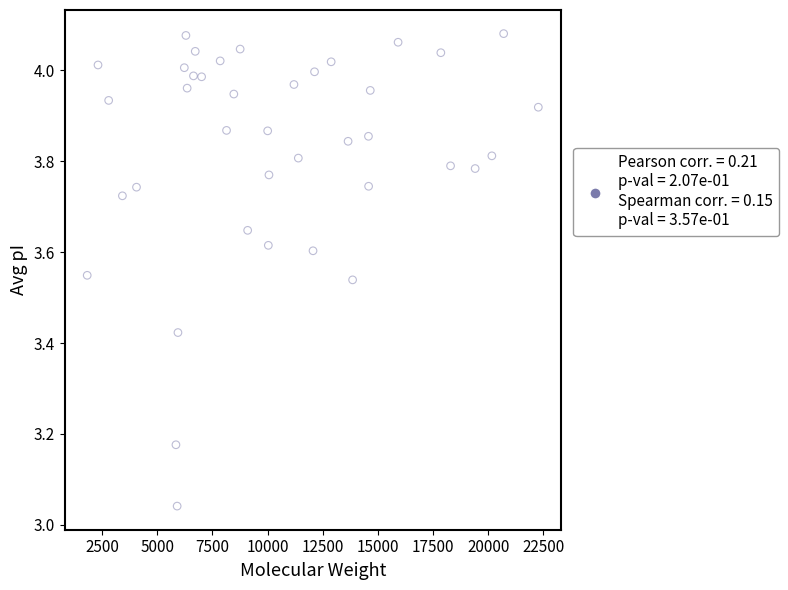

What is the range of Y values (max minus min)?

1.0